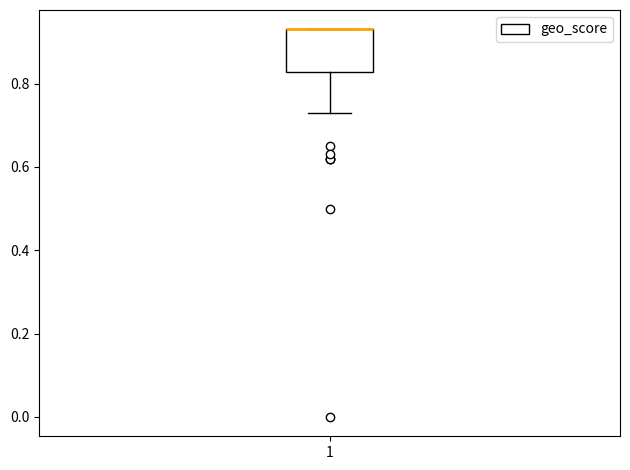

Where is the lower edge of the box at x = 1 on the y-axis? The values are not printed on the chart, so give them approximately, as read against the axis.

0.82